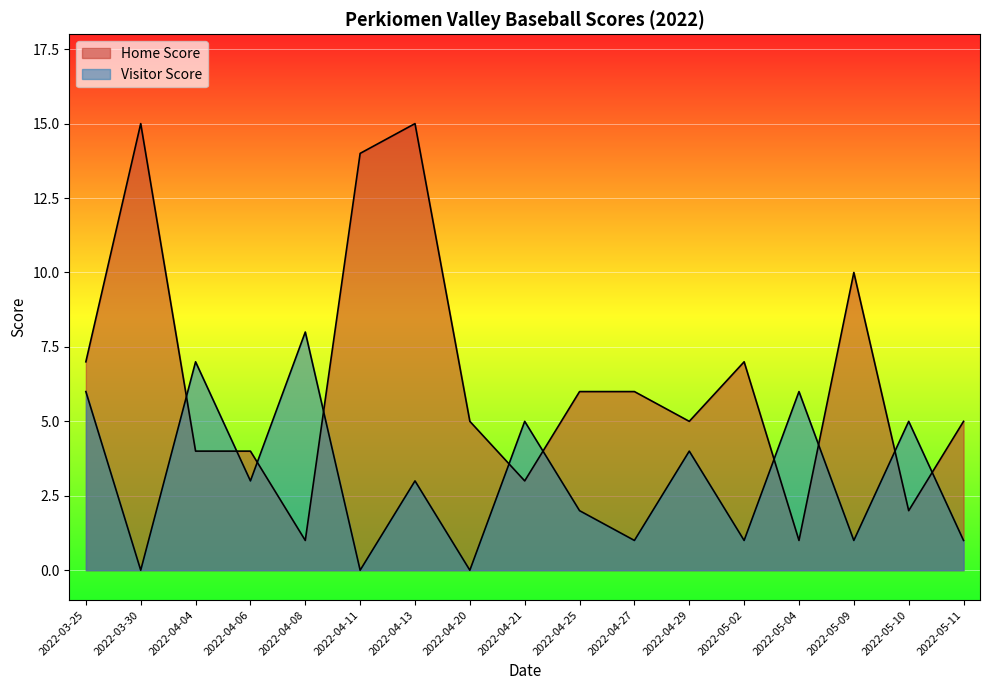

Reading left to right, extract all data points from this chart.

Home Score: 2022-03-25=7	2022-03-30=15	2022-04-04=4	2022-04-06=4	2022-04-08=1	2022-04-11=14	2022-04-13=15	2022-04-20=5	2022-04-21=3	2022-04-25=6	2022-04-27=6	2022-04-29=5	2022-05-02=7	2022-05-04=1	2022-05-09=10	2022-05-10=2	2022-05-11=5
Visitor Score: 2022-03-25=6	2022-03-30=0	2022-04-04=7	2022-04-06=3	2022-04-08=8	2022-04-11=0	2022-04-13=3	2022-04-20=0	2022-04-21=5	2022-04-25=2	2022-04-27=1	2022-04-29=4	2022-05-02=1	2022-05-04=6	2022-05-09=1	2022-05-10=5	2022-05-11=1